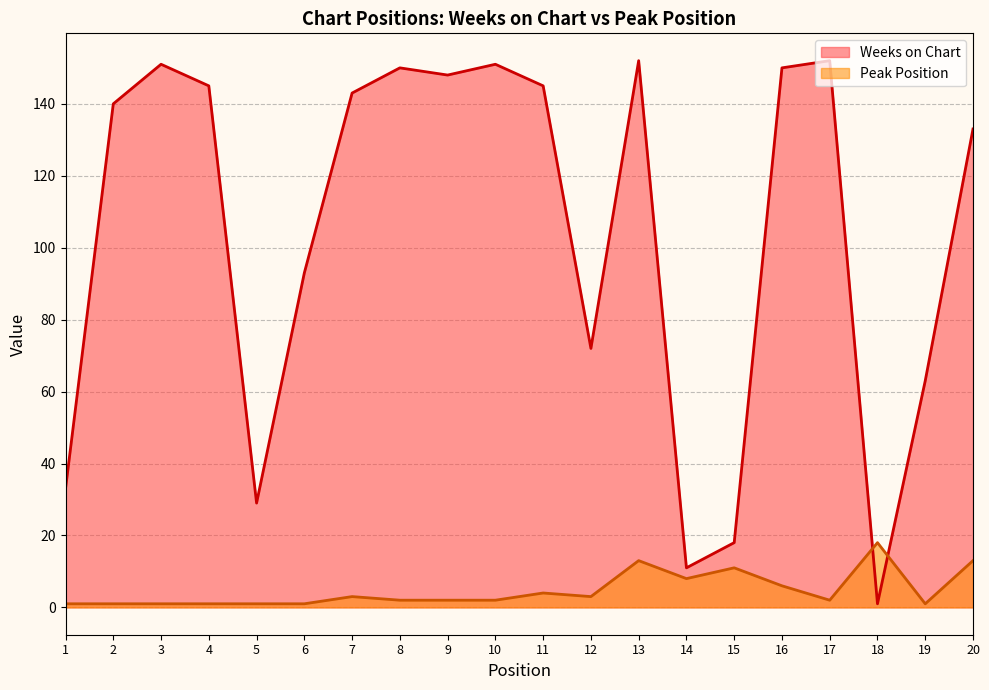

Which series has the largest range (max minus min)?

Weeks on Chart